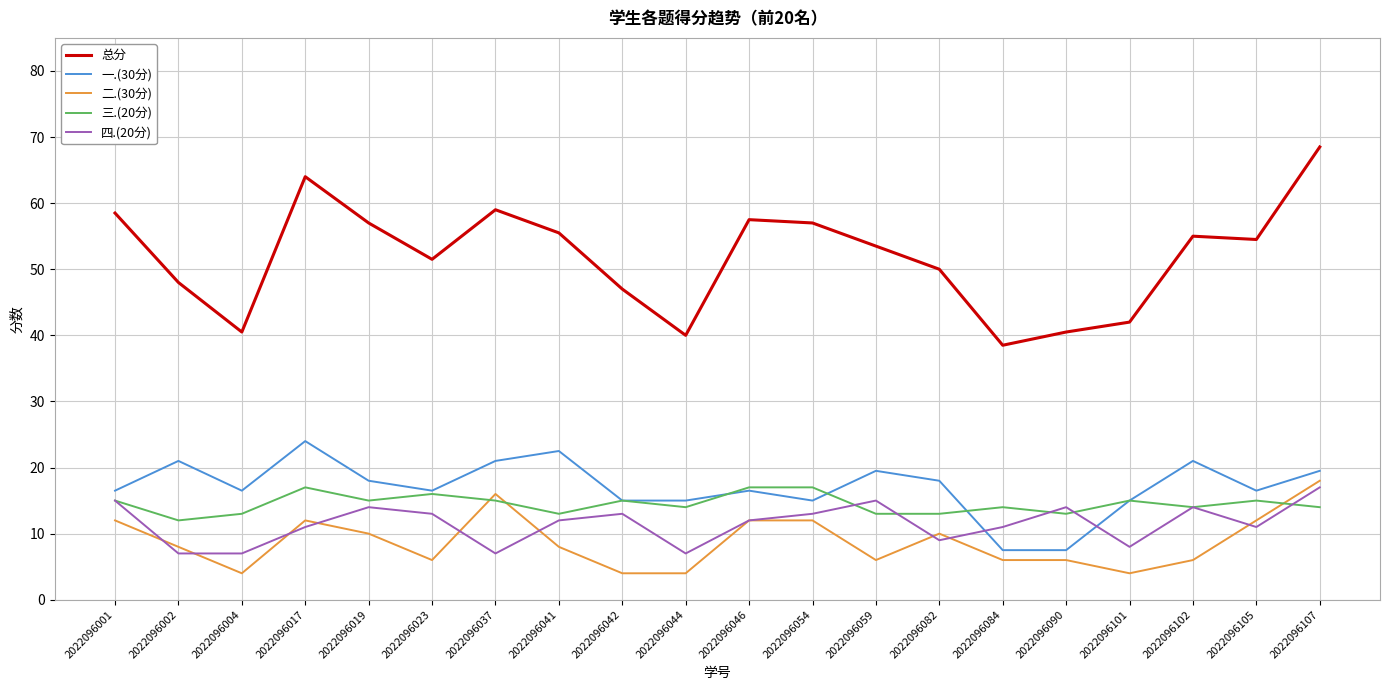

Which series has the largest range (max minus min)?

总分